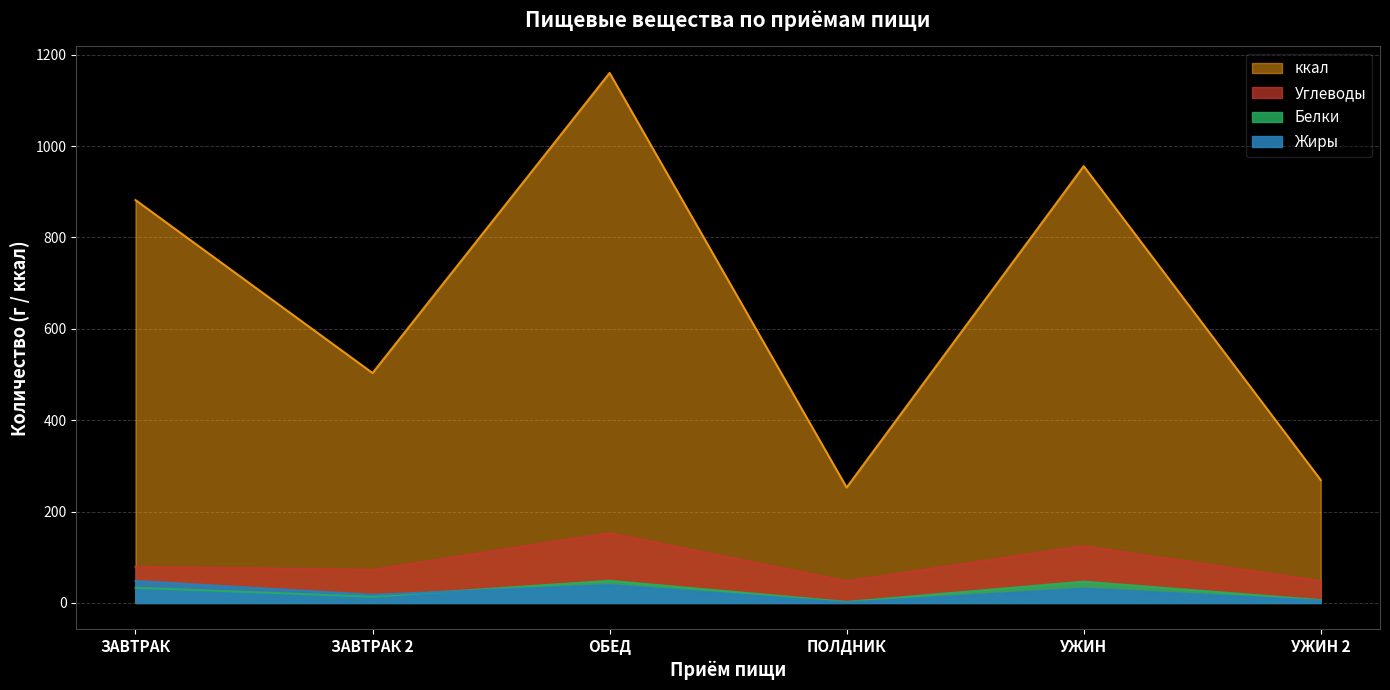

In Белки, how many points are lower than both neighbors (excluding endpoints)?

2